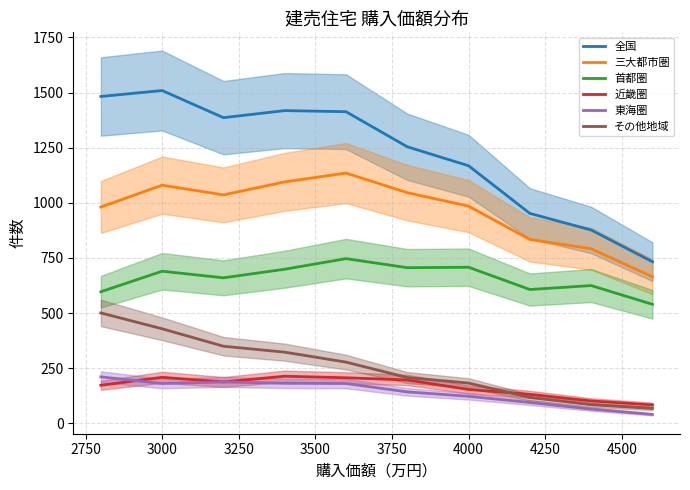

True or false: 首都圏 and 全国 intersect in this chart.

False